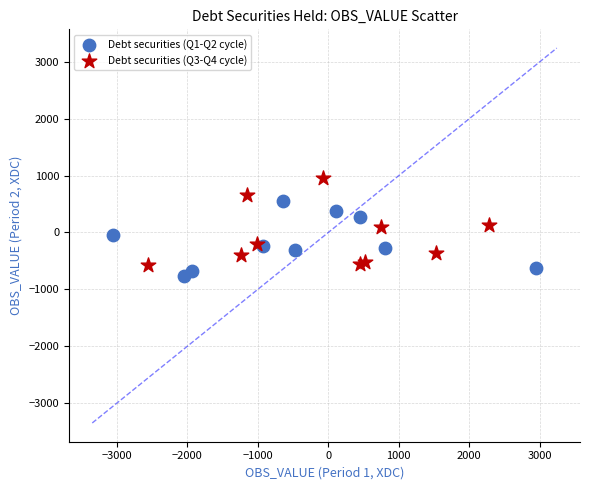

Which series reaches the maximum Y coordinate?

Debt securities (Q3-Q4 cycle)